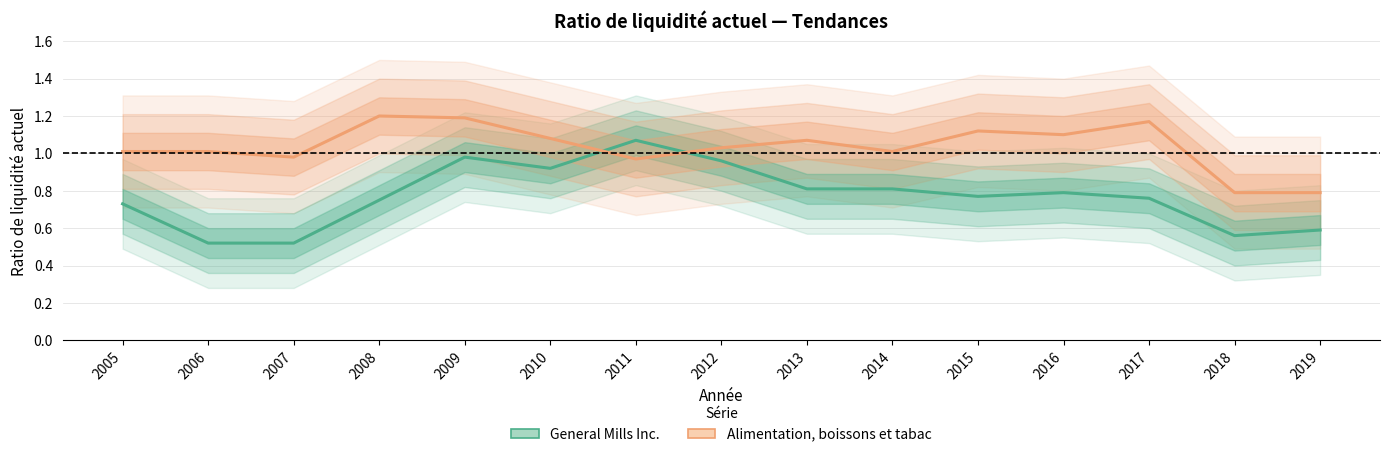

How many lines are shown in the chart?

2